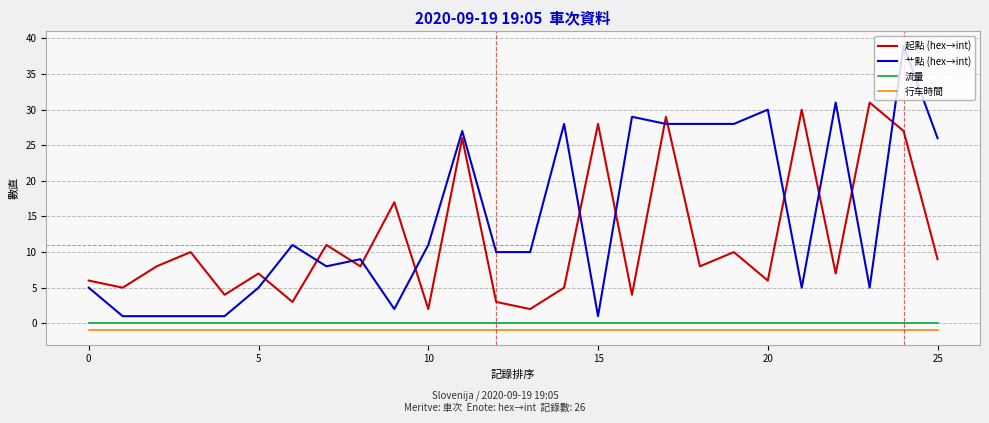

Does the chart have visible grid lines?

Yes